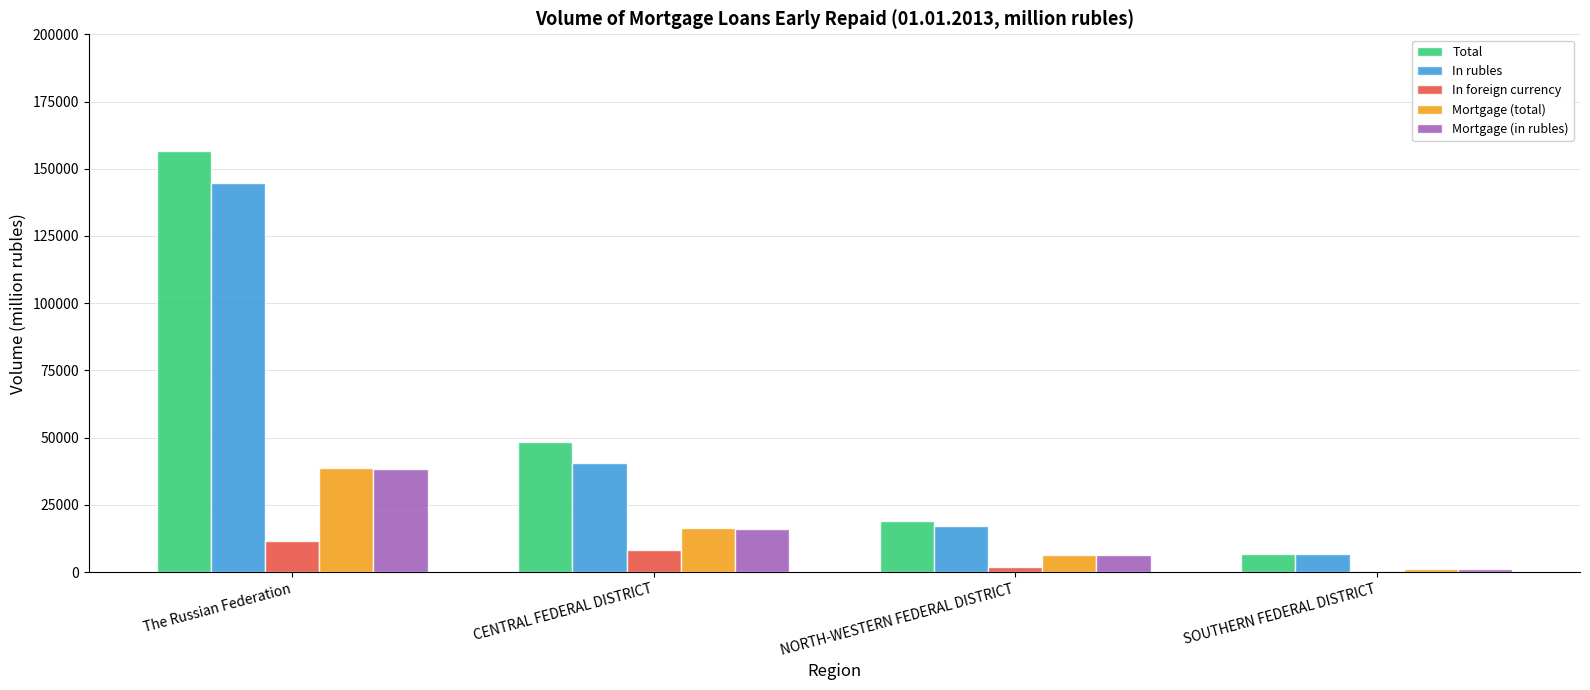

Is it true that Mortgage (total) equals 16301 at CENTRAL FEDERAL DISTRICT?

True